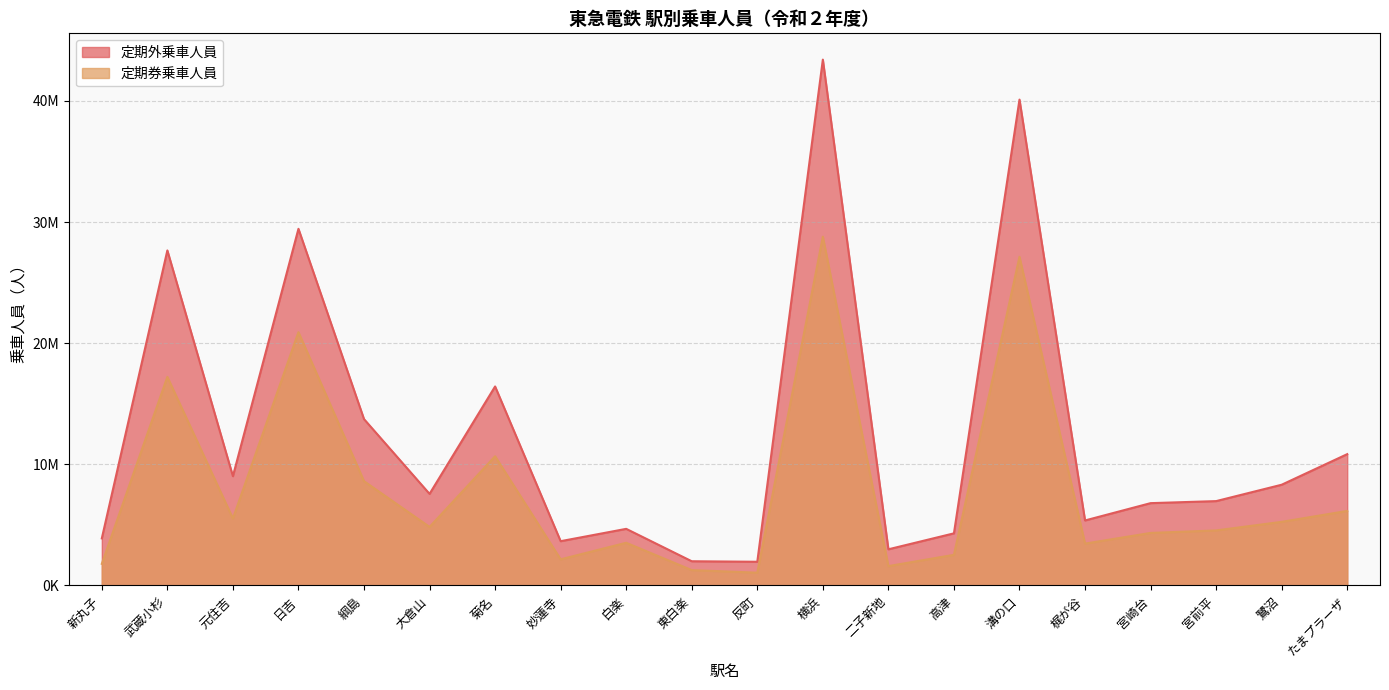

Rank the series by their maximum value, from lowest to highest.

定期券乗車人員, 定期外乗車人員